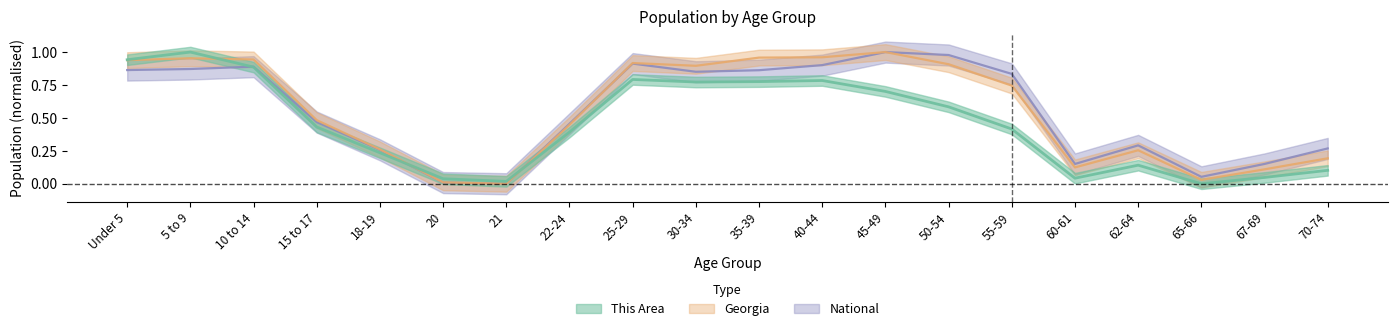

Where is the first local maximum for This Area?

5 to 9